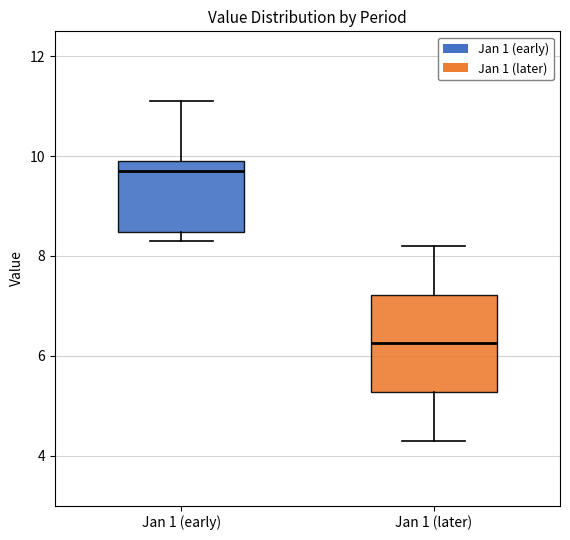

Which box is the tallest, from its lower edge to its upper edge?

Jan 1 (later)